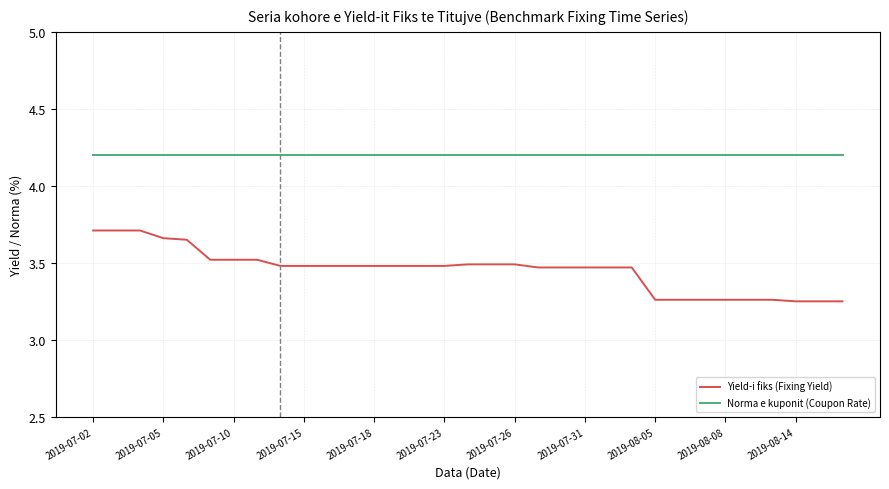

What is the maximum value for Norma e kuponit (Coupon Rate)?

4.2